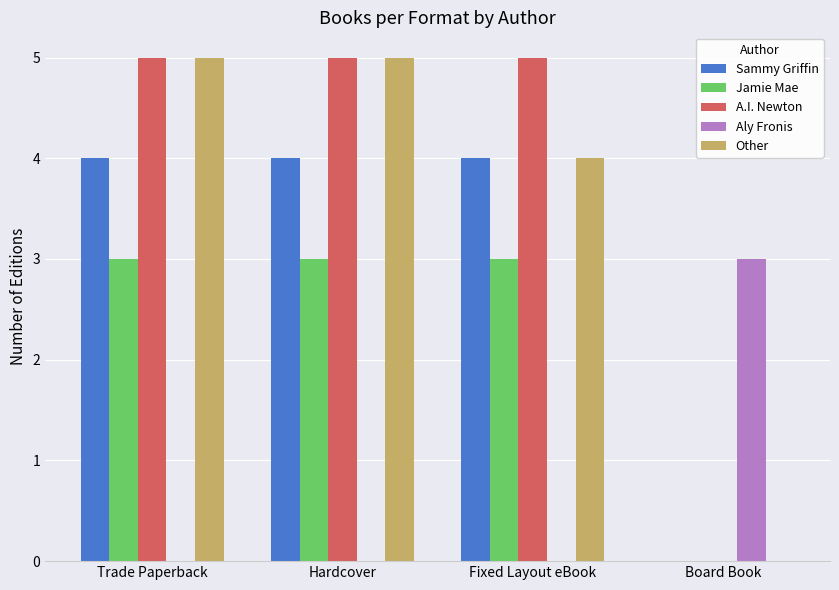

Is the value of A.I. Newton at Trade Paperback greater than the value of Jamie Mae at Hardcover?

Yes